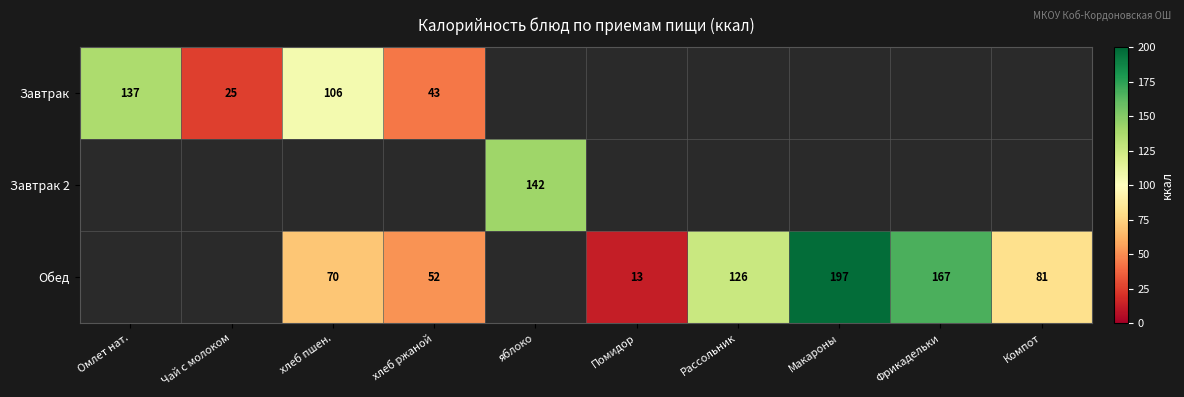

What is the difference between the highest and lowest values at Фрикадельки?

167.0